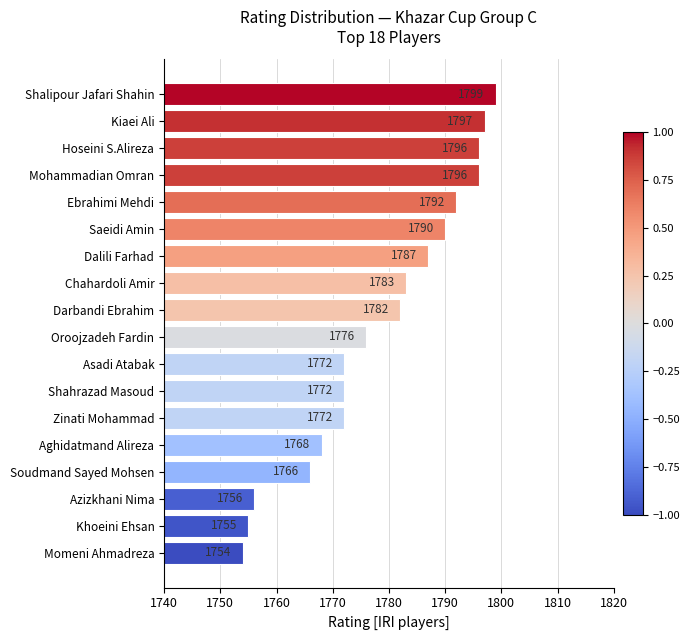

Between Khoeini Ehsan and Dalili Farhad, which is larger?

Dalili Farhad